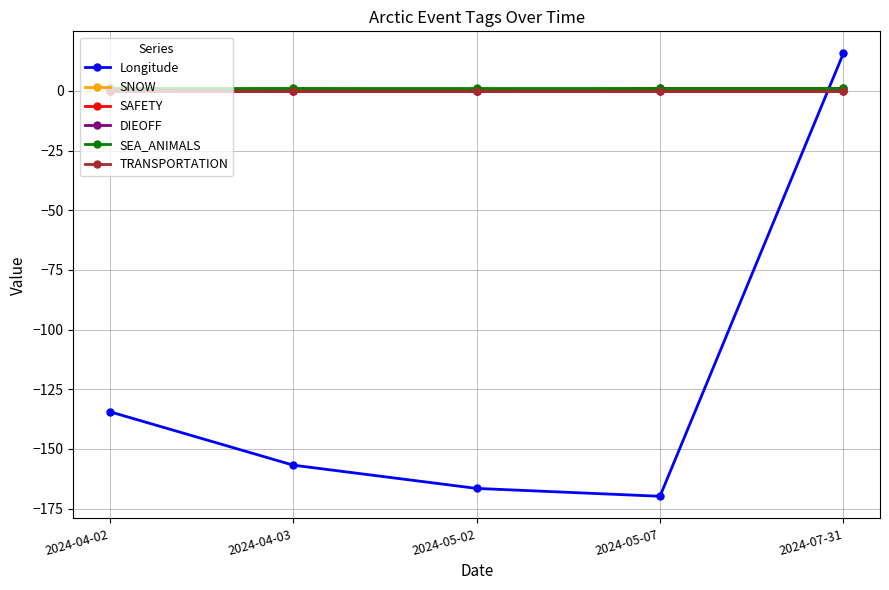

Which series changed the most between 2024-04-03 and 2024-07-31?

Longitude